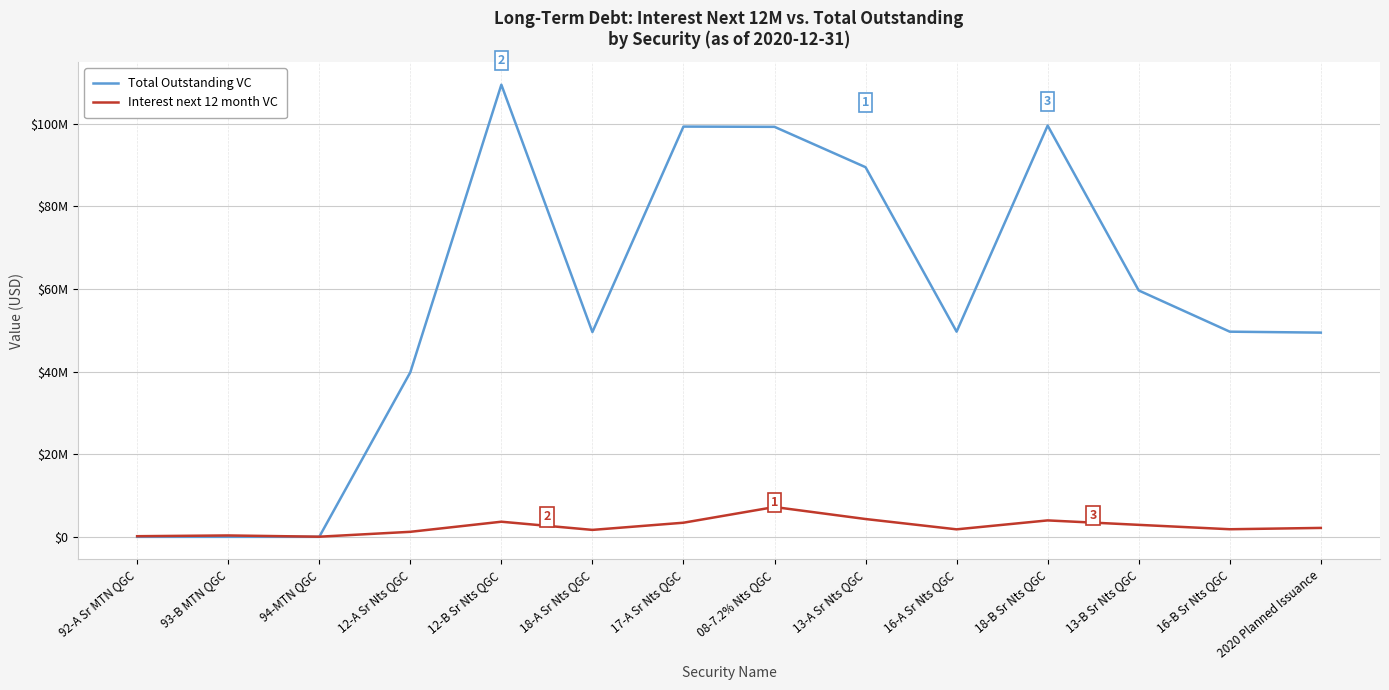

What are all the series names shown in the legend?

Total Outstanding VC, Interest next 12 month VC